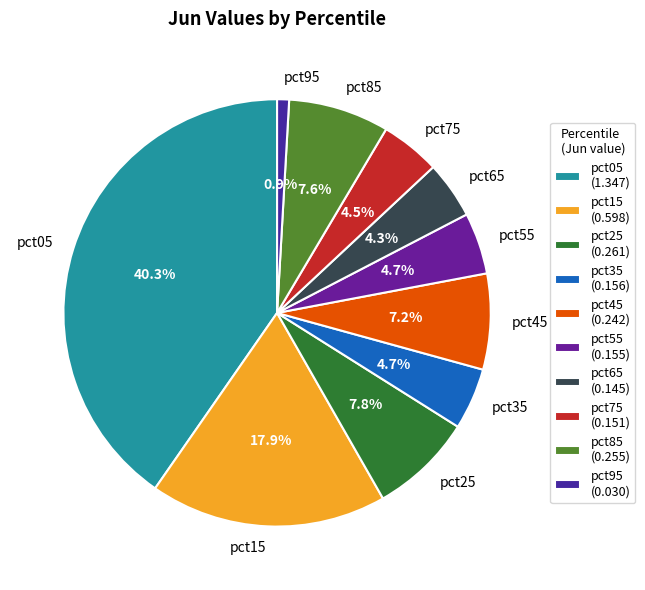

Between pct15 and pct65, which is larger?

pct15